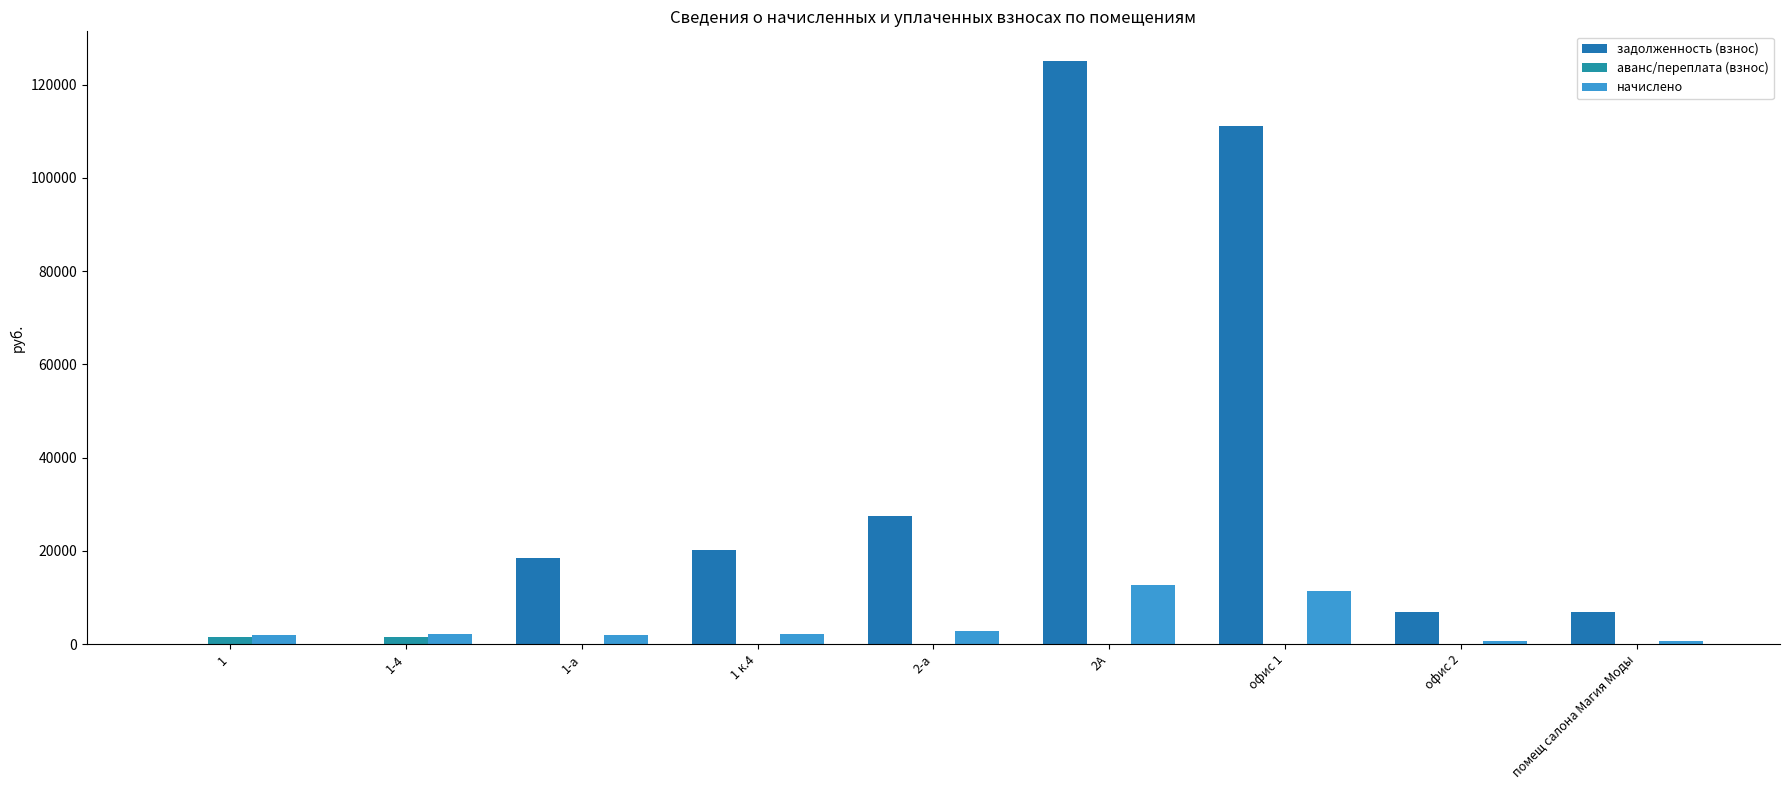

Which category has the lowest value across all series?

1